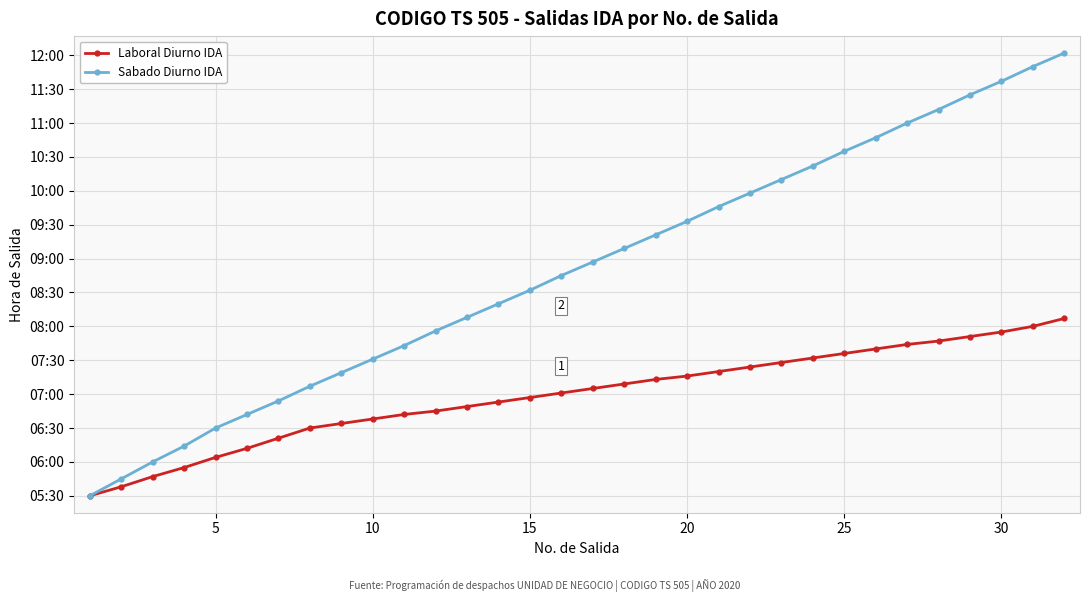

List the series in order of their overall mean, lowest first.

Laboral Diurno IDA, Sabado Diurno IDA